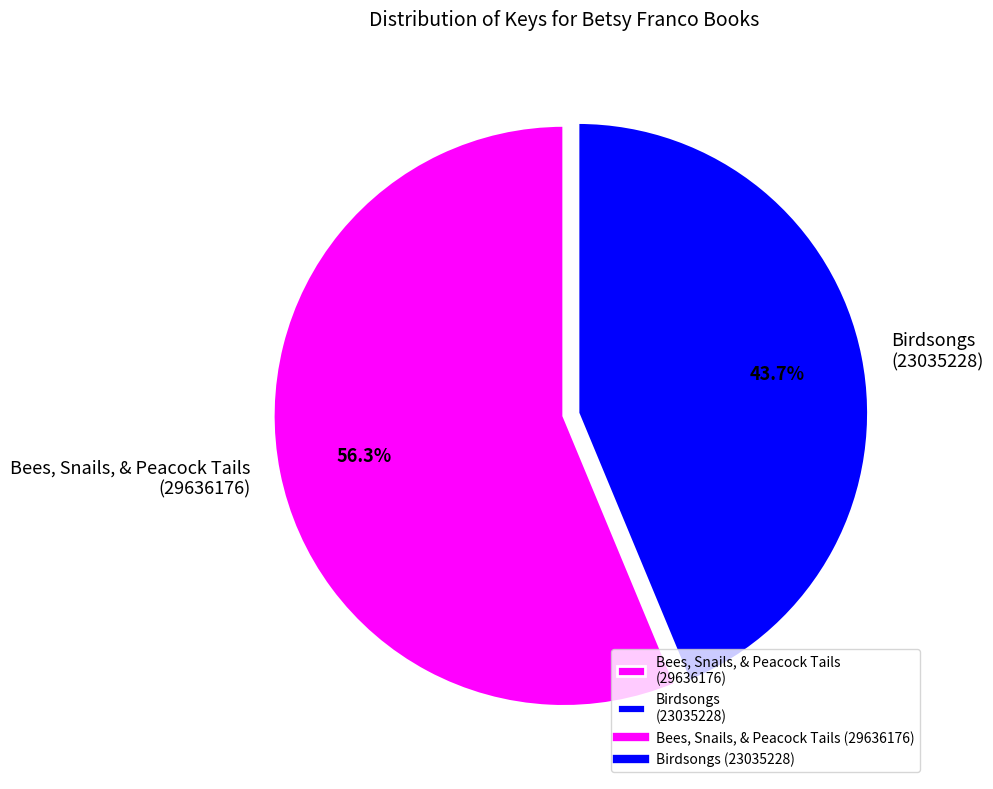

What is the majority slice?

Bees, Snails, & Peacock Tails (29636176)